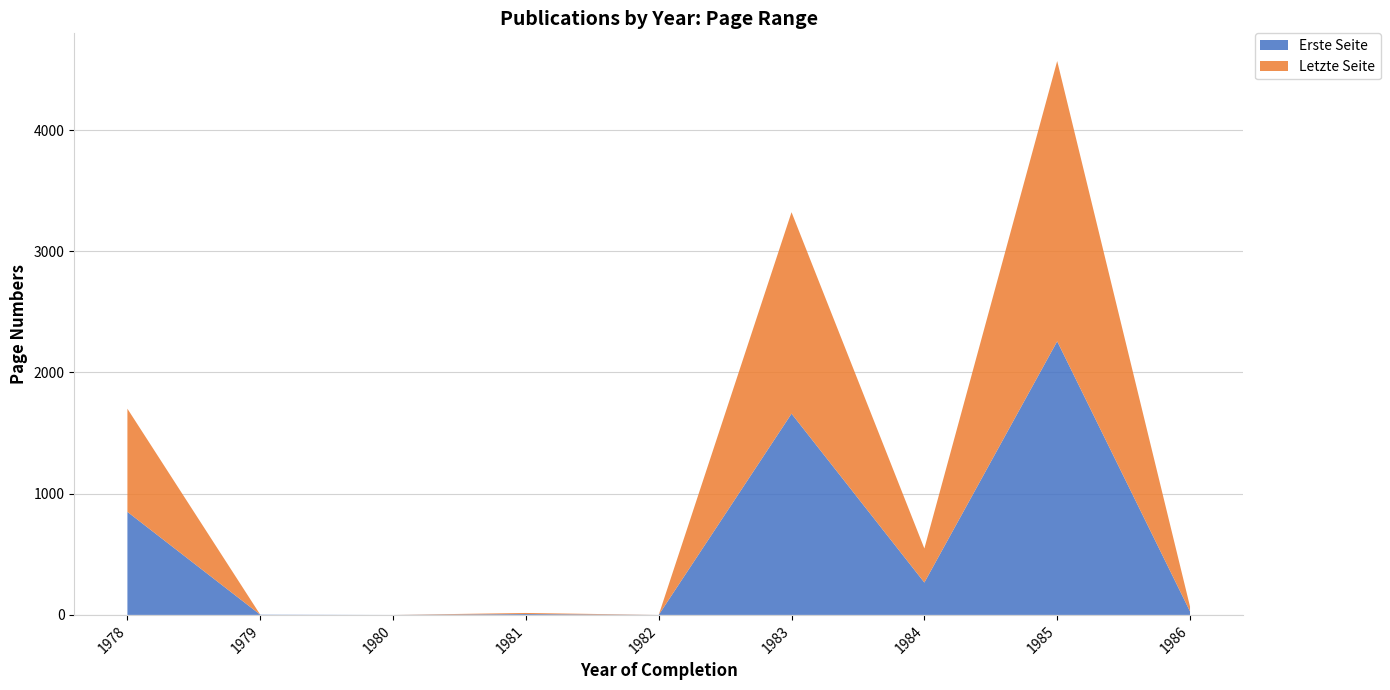

Reading left to right, extract all data points from this chart.

Erste Seite: 1978=850	1979=2	1980=0	1981=7	1982=0	1983=1660	1984=267	1985=2257	1986=29
Letzte Seite: 1978=851	1979=0	1980=0	1981=9	1982=0	1983=1662	1984=281	1985=2312	1986=40